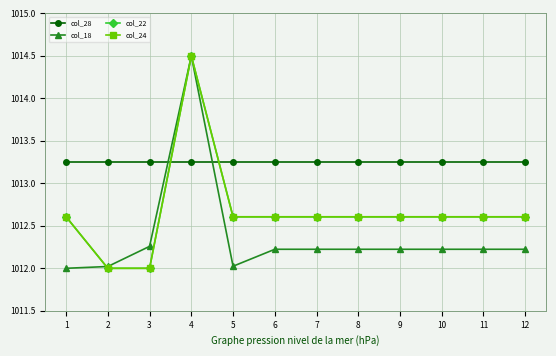

Which series has the largest total across all categories?

col_28